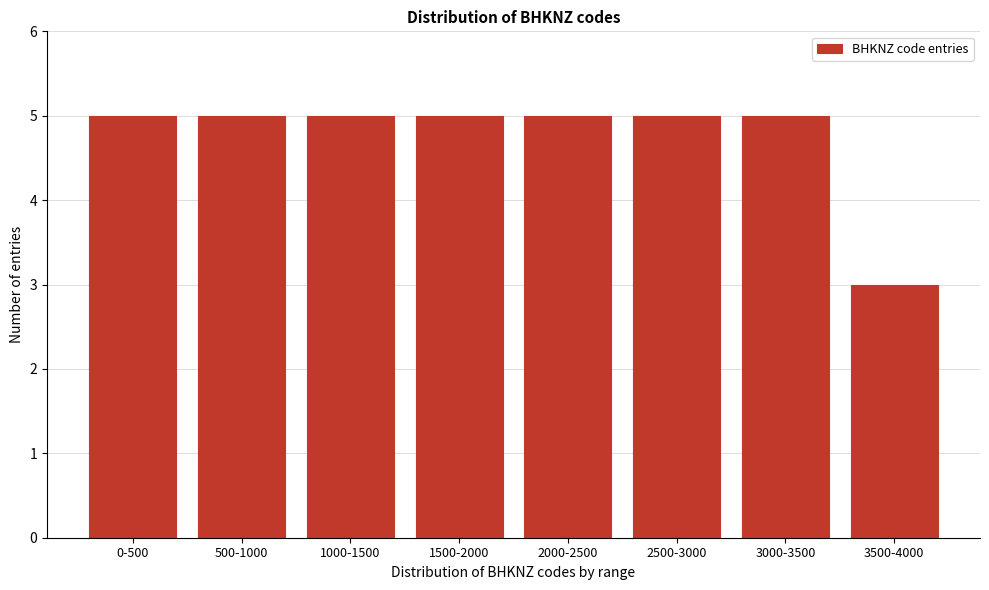

Reading right to left, what are all the values shown in this chart?

3	5	5	5	5	5	5	5